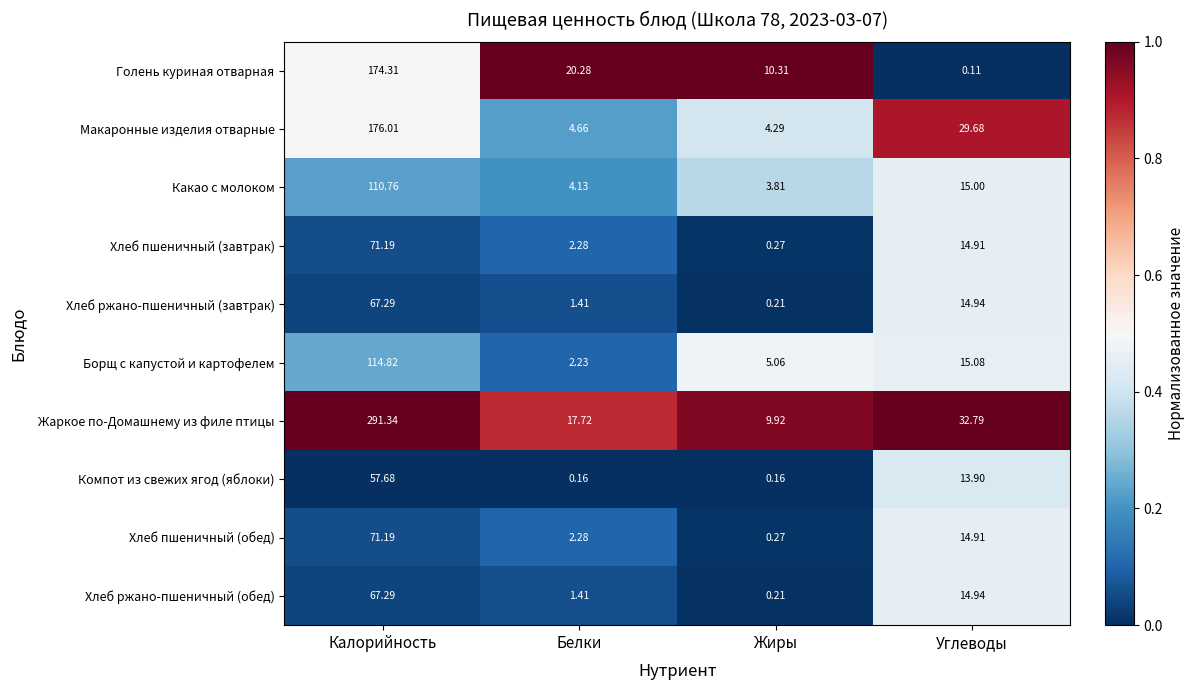

List the labels in order of Макаронные изделия отварные value, largest first.

Калорийность, Углеводы, Белки, Жиры